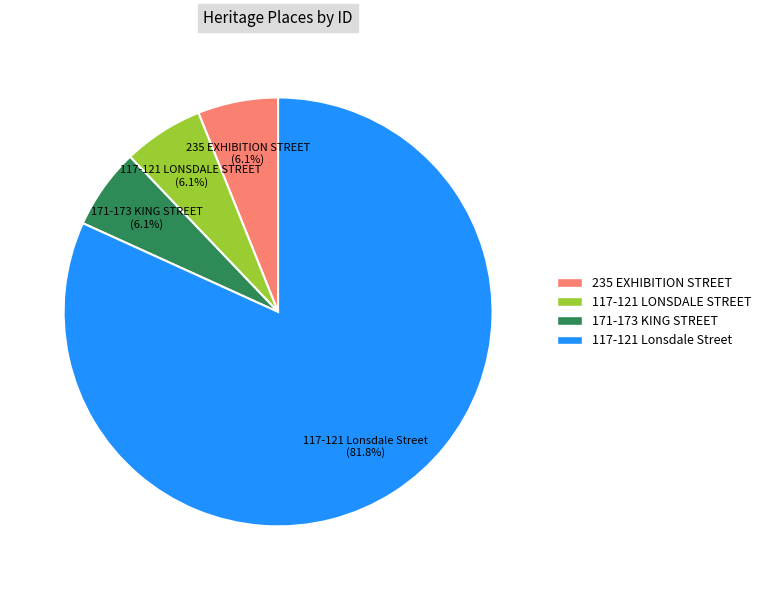

The 171-173 KING STREET slice represents 6% of the pie. True or false?

True